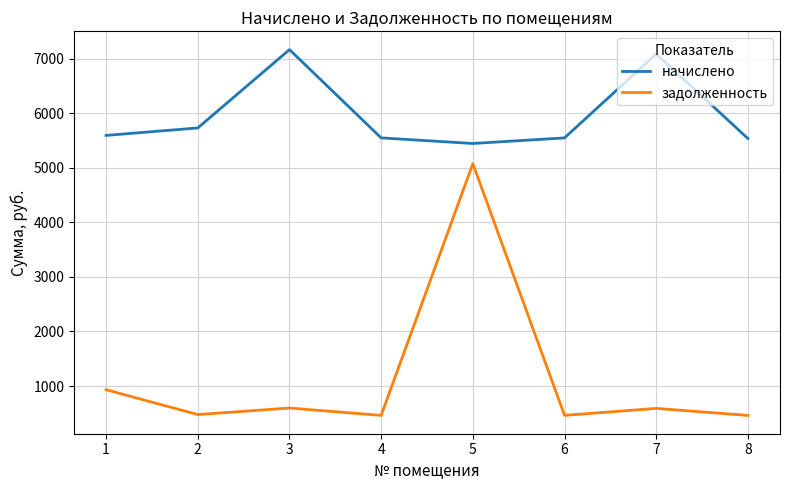

True or false: задолженность has a value of 3425.8 at 5.

False